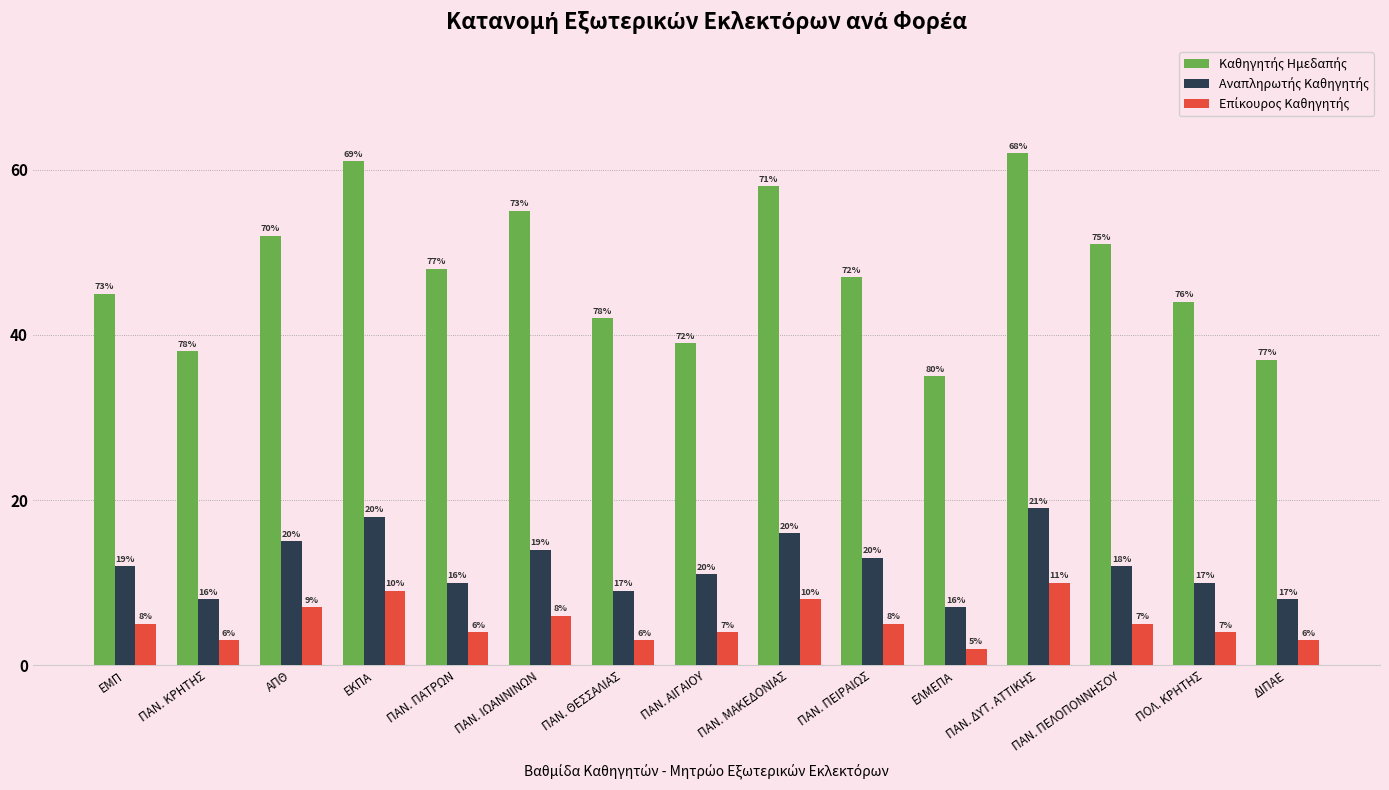

Which label corresponds to the smallest value in the chart?

ΕΛΜΕΠΑ